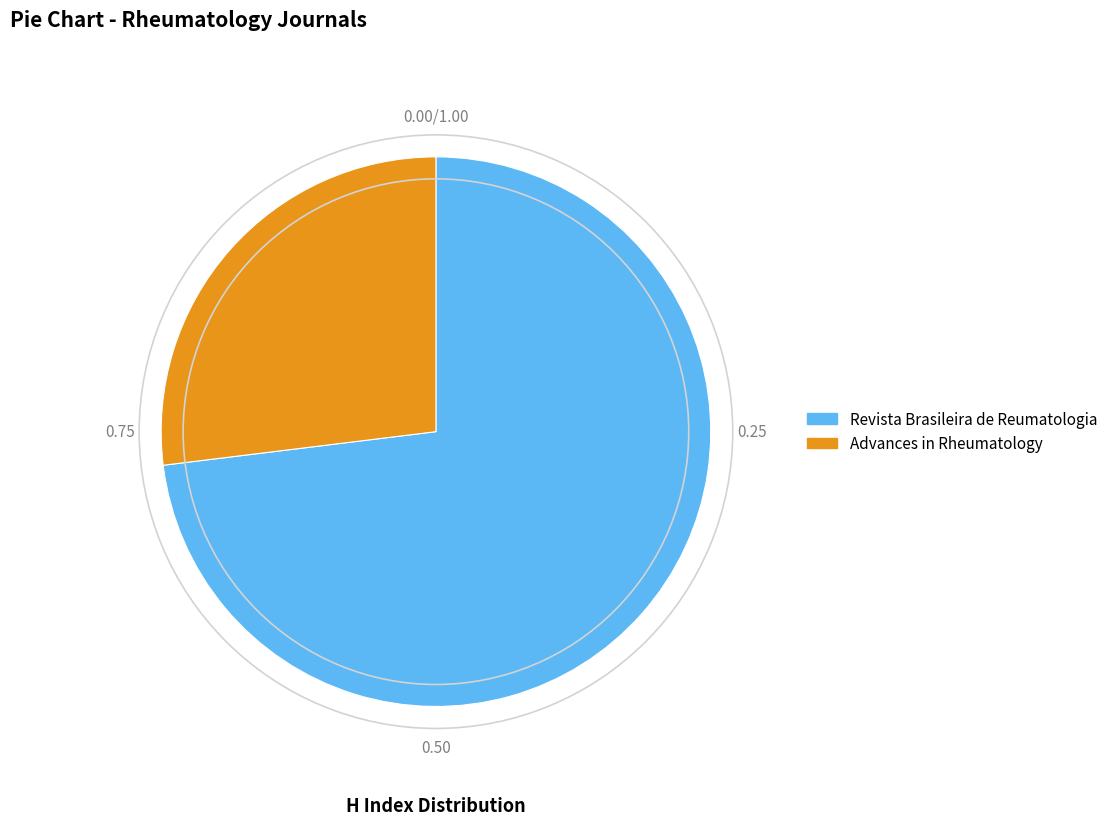

Does Revista Brasileira de Reumatologia account for over 50% of the chart?

Yes